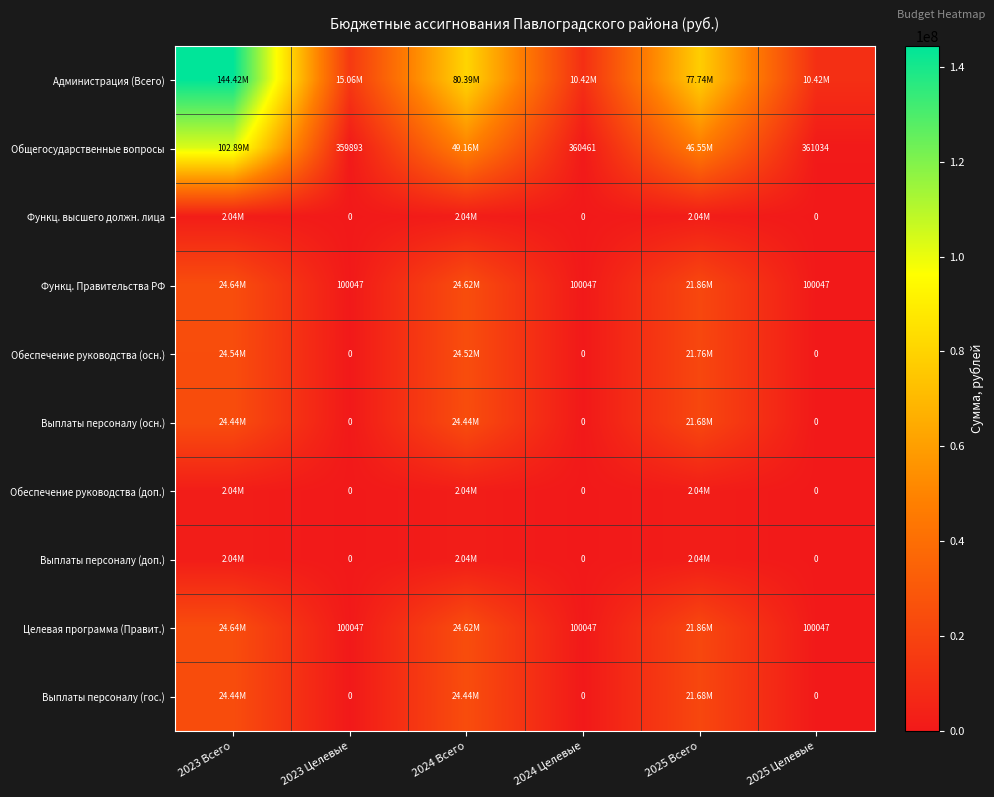

Which has a higher value, 2023 Всего or 2024 Всего?

2023 Всего